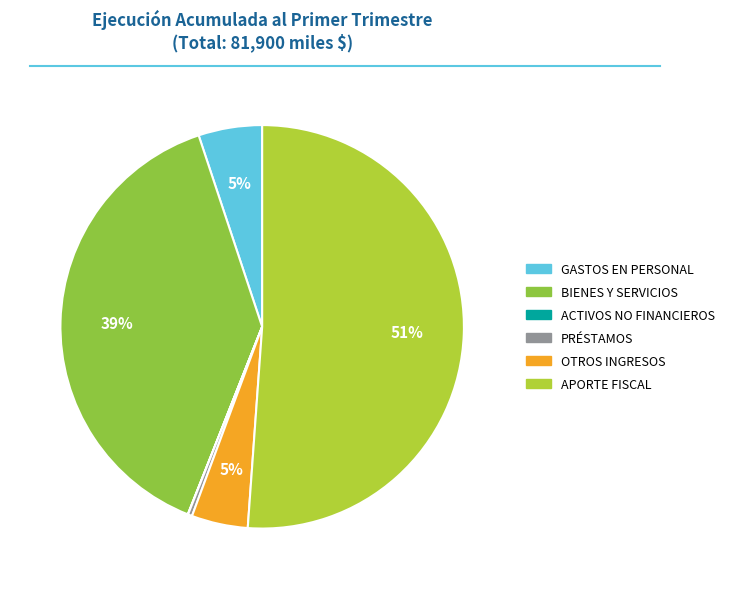

To the nearest percent, what is the average slice percentage?

17%